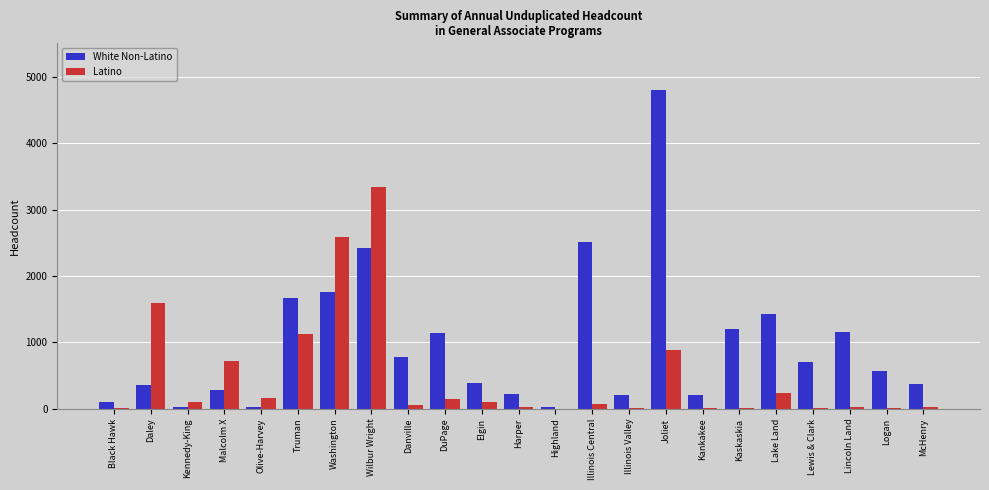

What is the sum of all Latino values?

11313